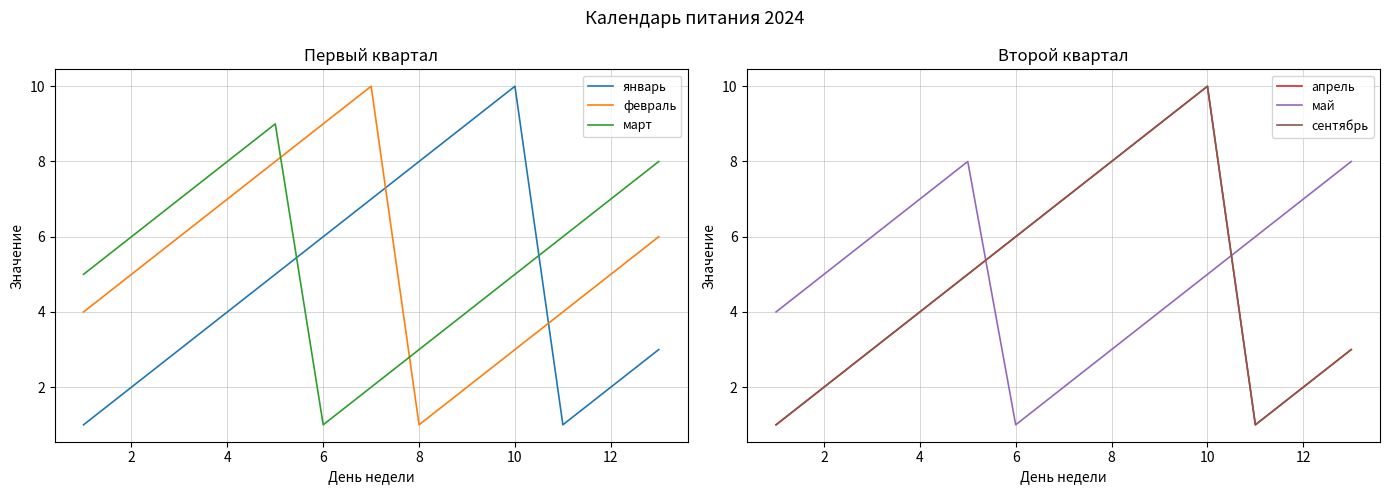

How many distinct data groups are displayed?

6